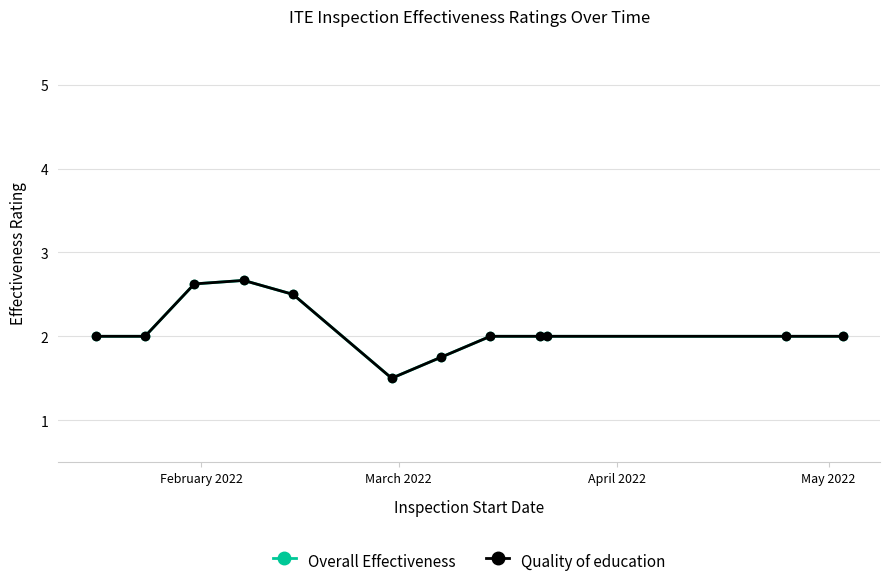

Does the chart have visible grid lines?

Yes